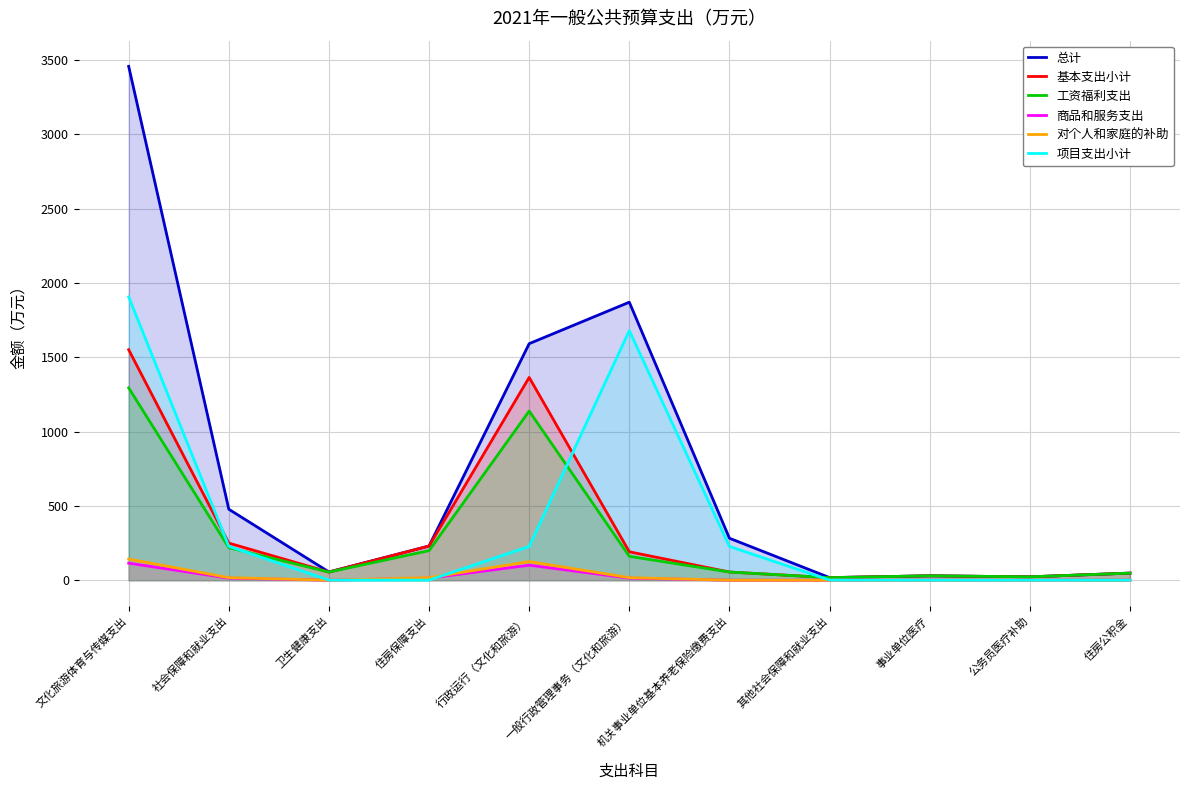

Where does the 总计 series first go above 230?

文化旅游体育与传媒支出